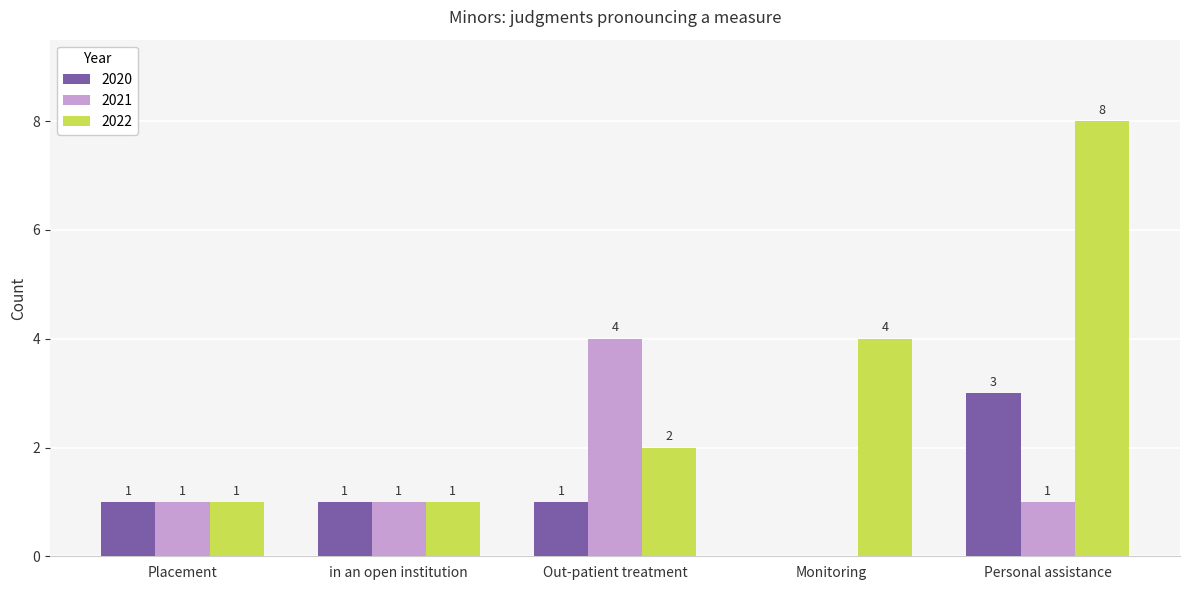

How many 2020 values are between 1 and 2?

3